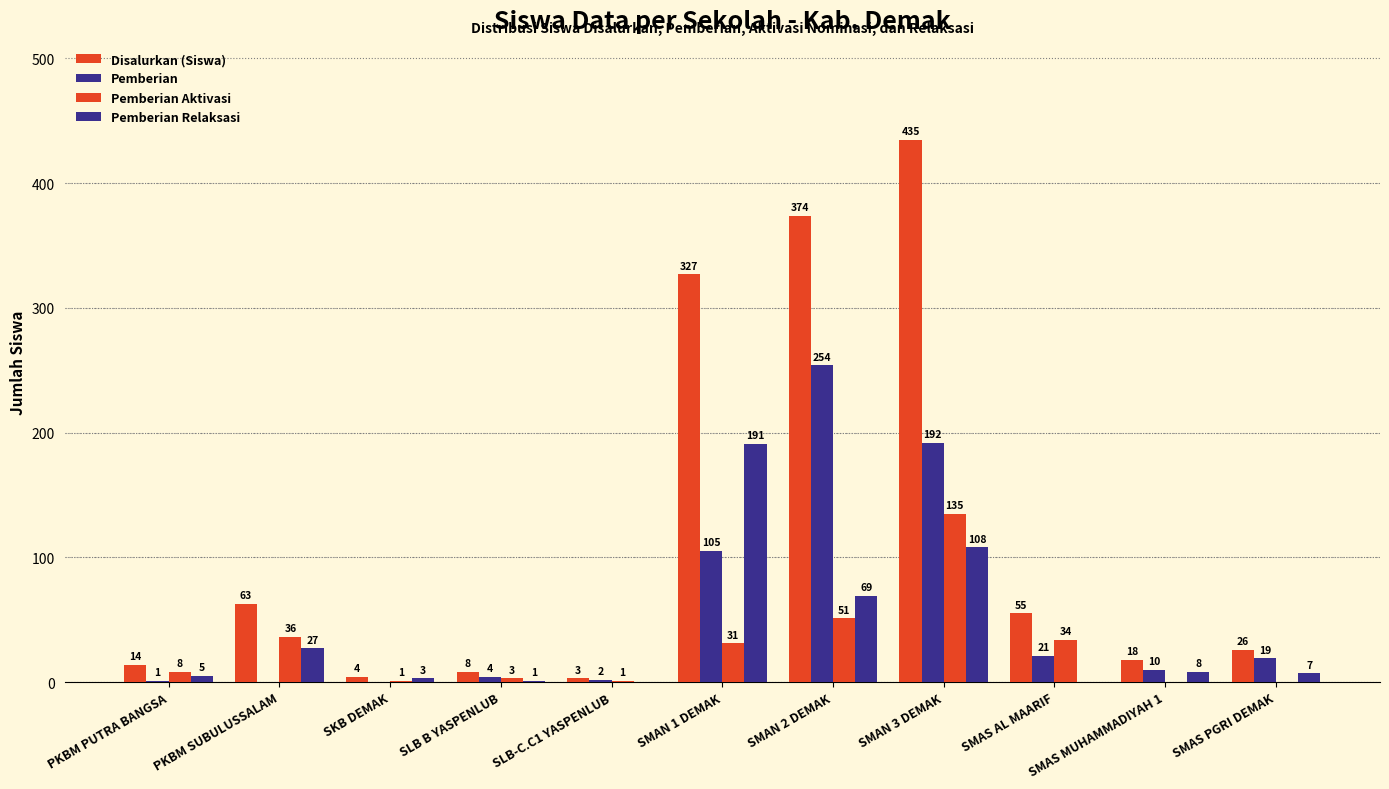

How many categories are shown in the chart?

11